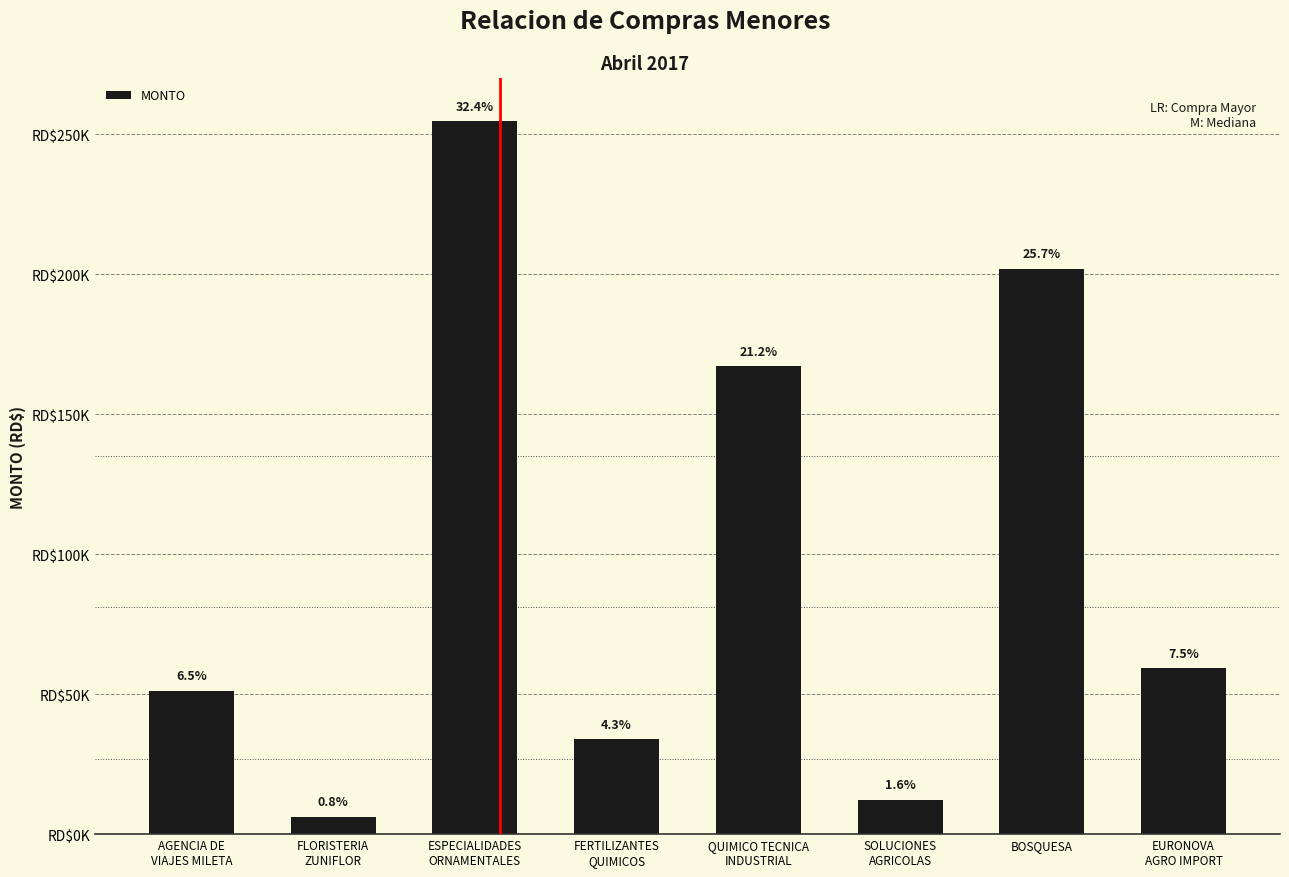

What is the label of the 8th bar from the right?

AGENCIA DE
VIAJES MILETA